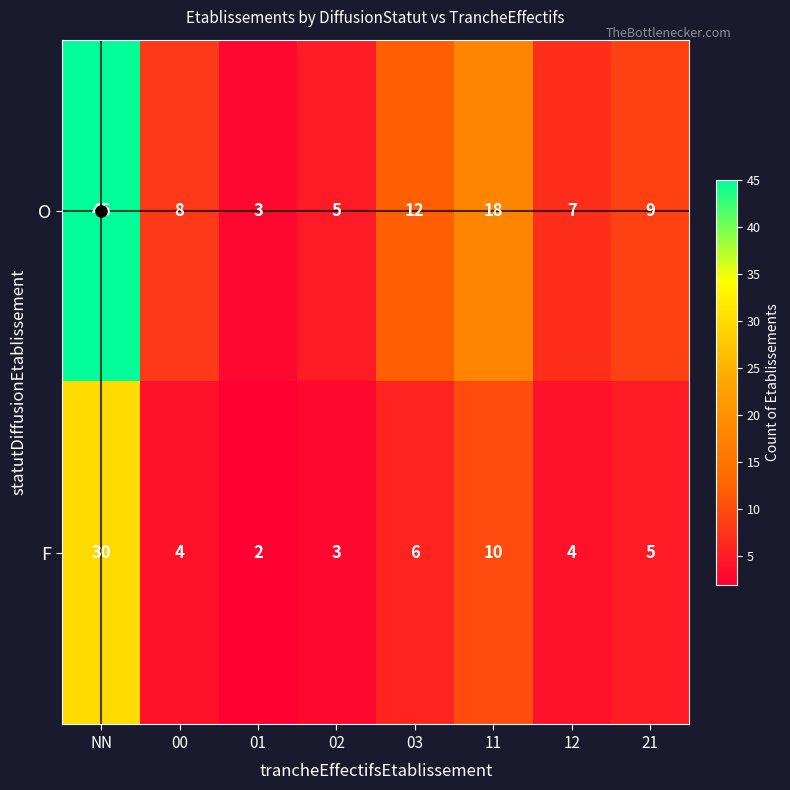

What is the total value across all series at 03?

18